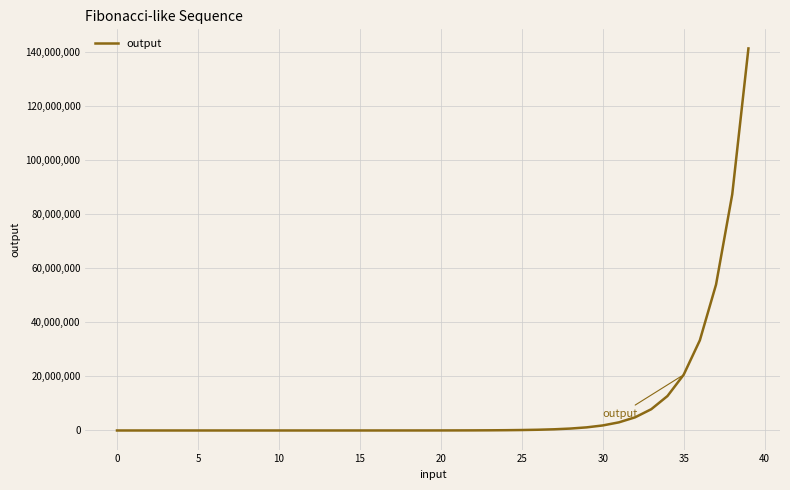

What is the difference between the maximum and minimum values?

141422323